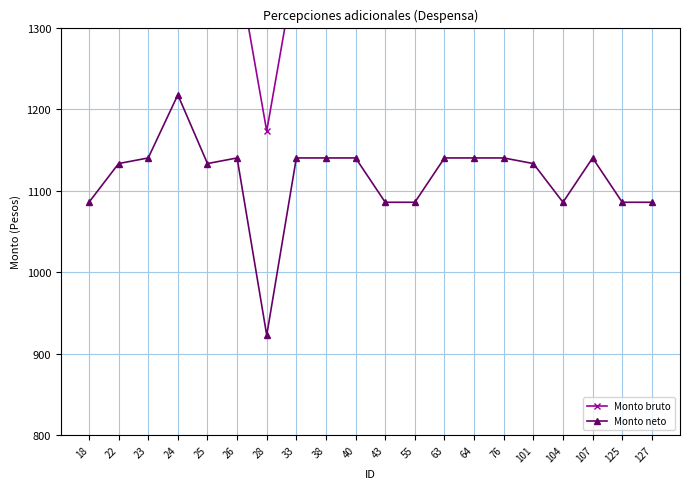

At 43, list the series in order from smallest to largest.

Monto neto, Monto bruto